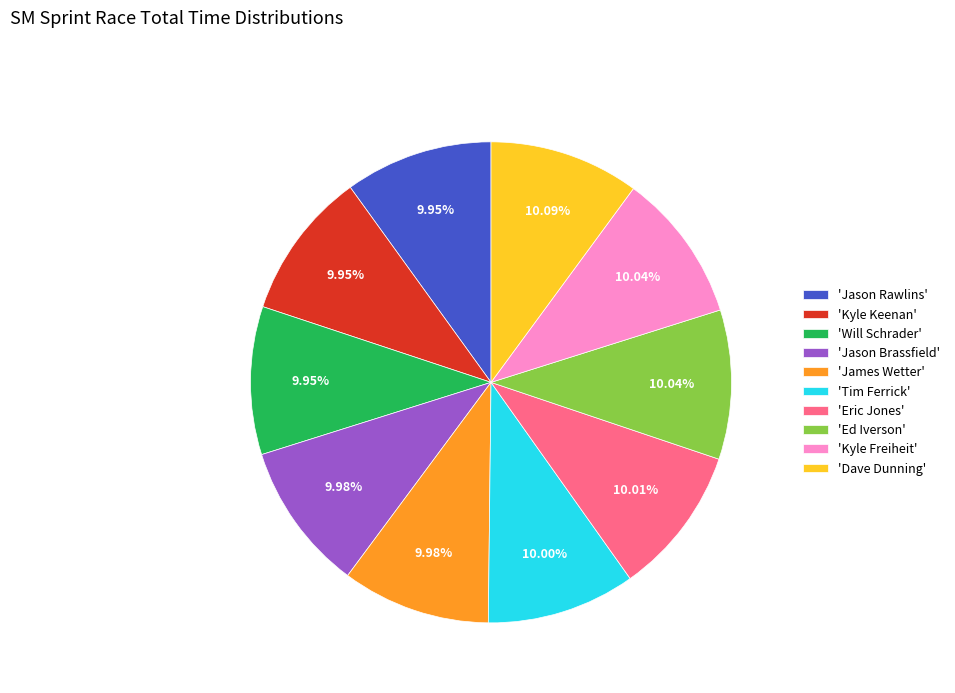

Is the sum of 'Will Schrader' and 'Tim Ferrick' greater than half?

No